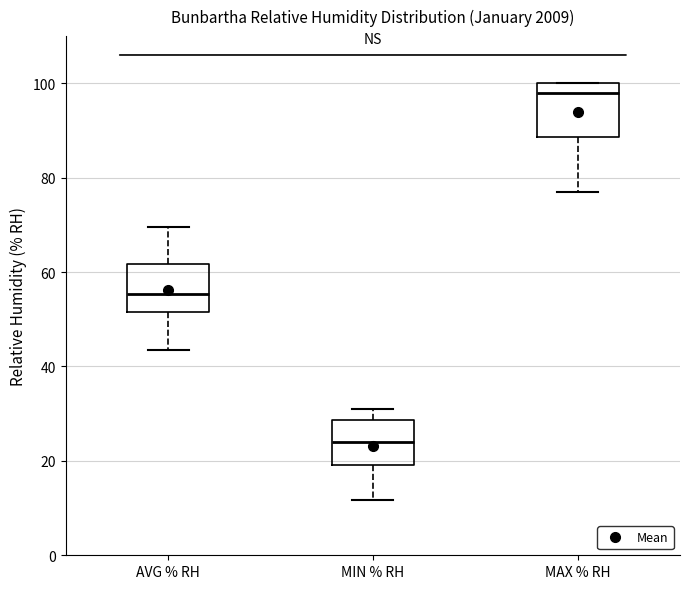

Where does the median line of the box for MAX % RH sit on the y-axis? The values are not printed on the chart, so give them approximately, as read against the axis.

98